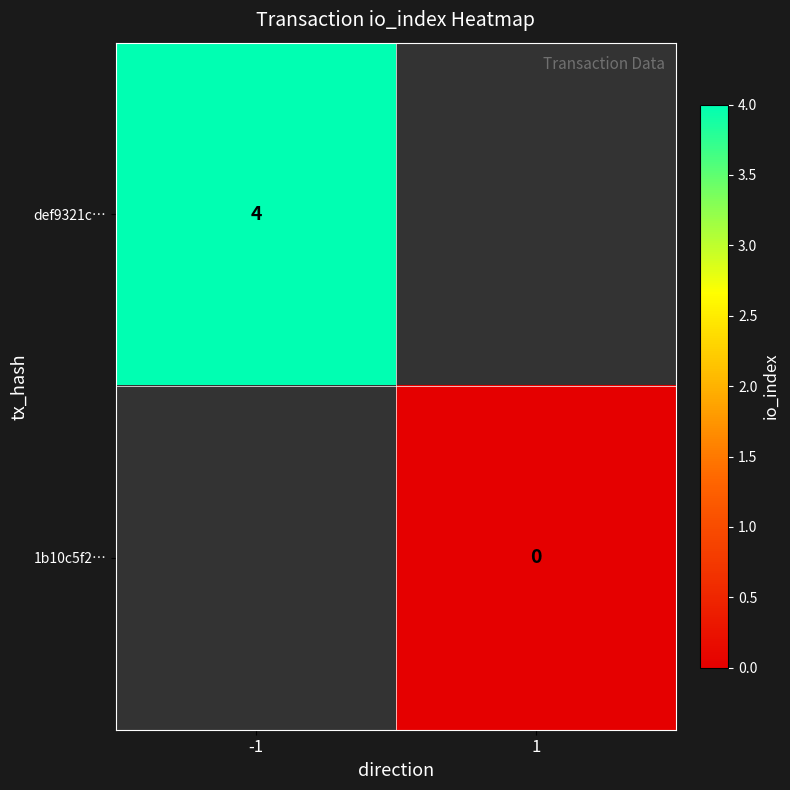

The value of def9321c… at -1 is 2. True or false?

False